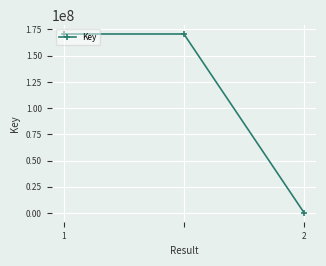

How many lines are shown in the chart?

1